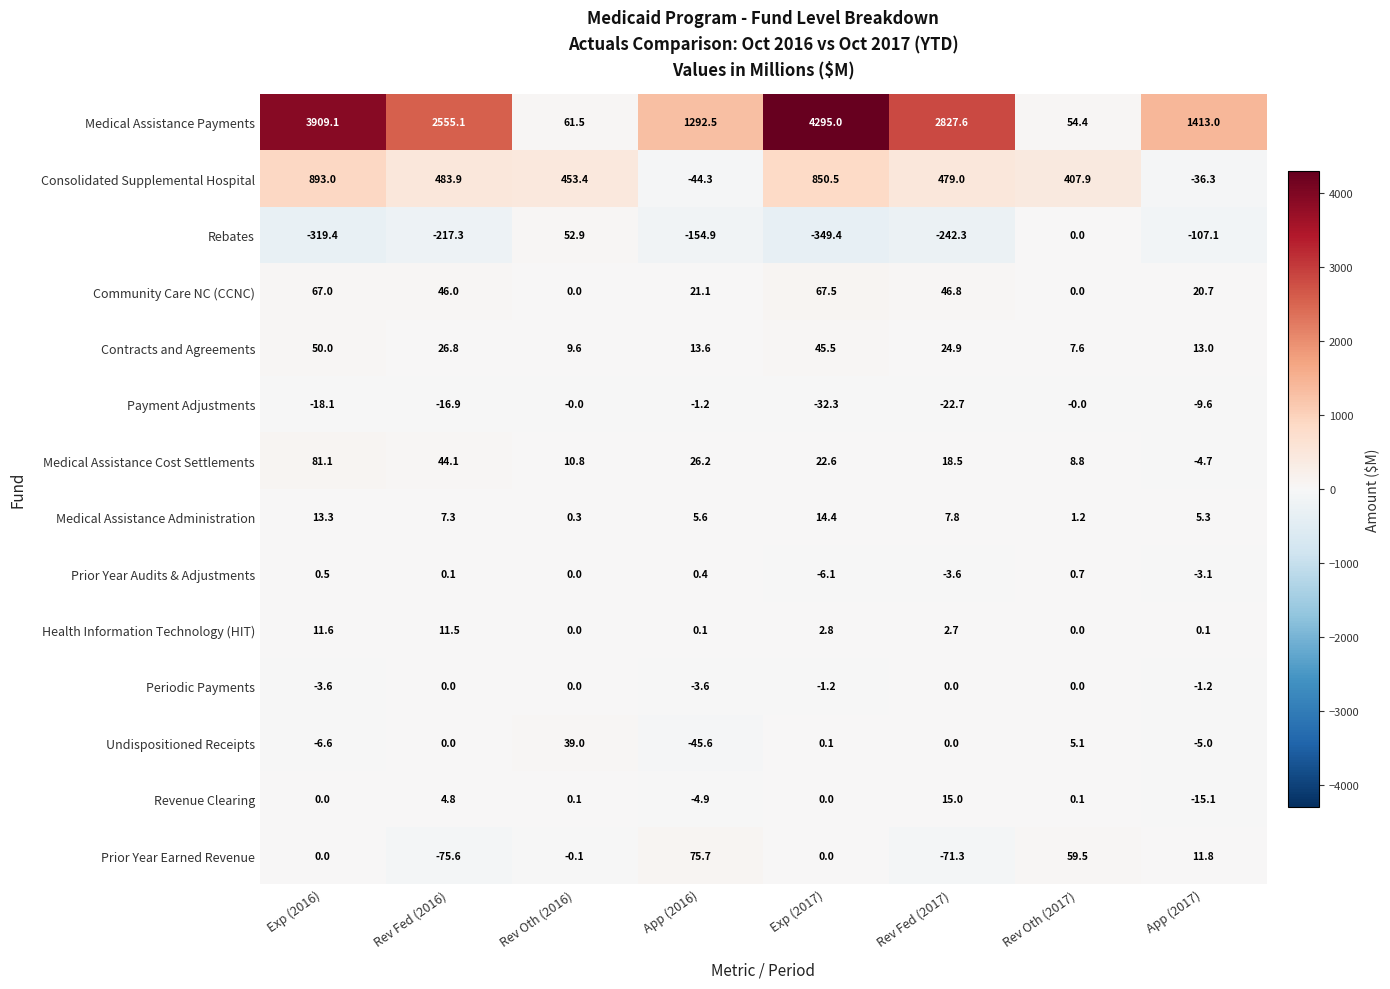

At which label is Medical Assistance Payments closest to 2174?

Rev Fed (2016)